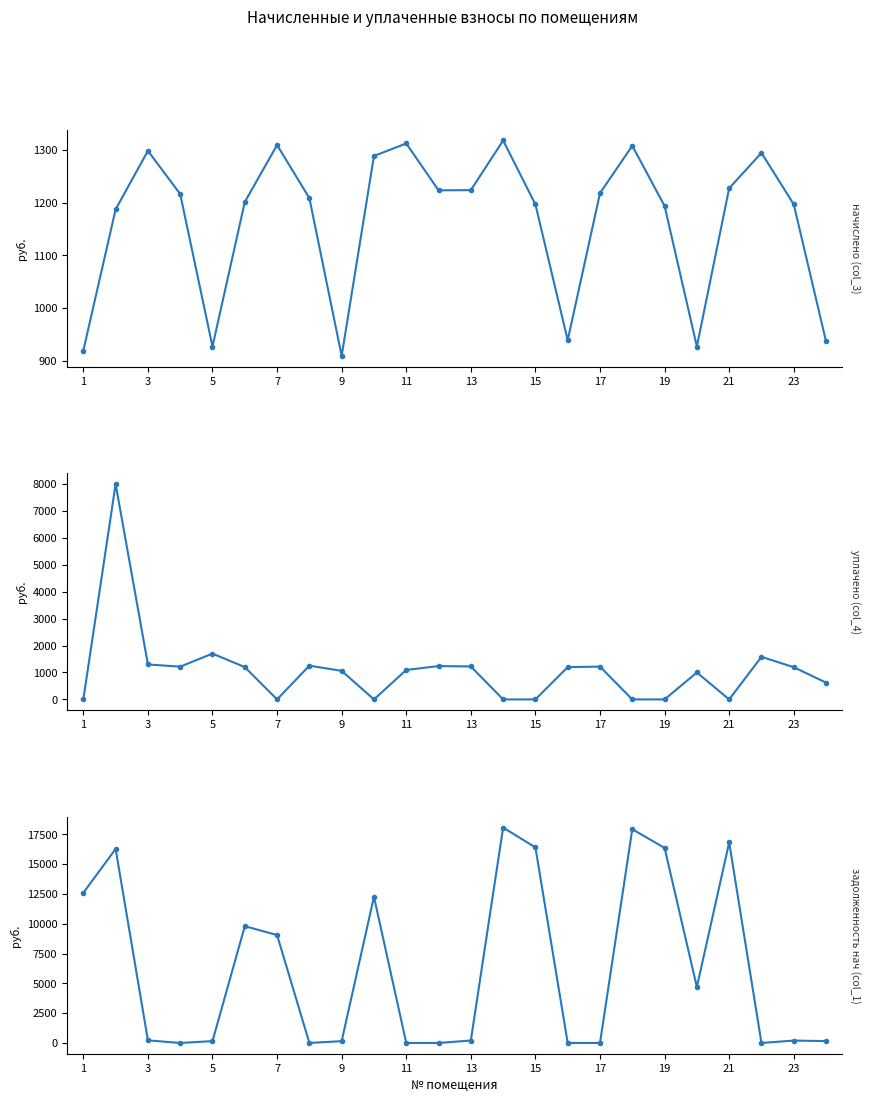

In начислено (col_3), how many points are higher than both neighbors (excluding endpoints)?

6